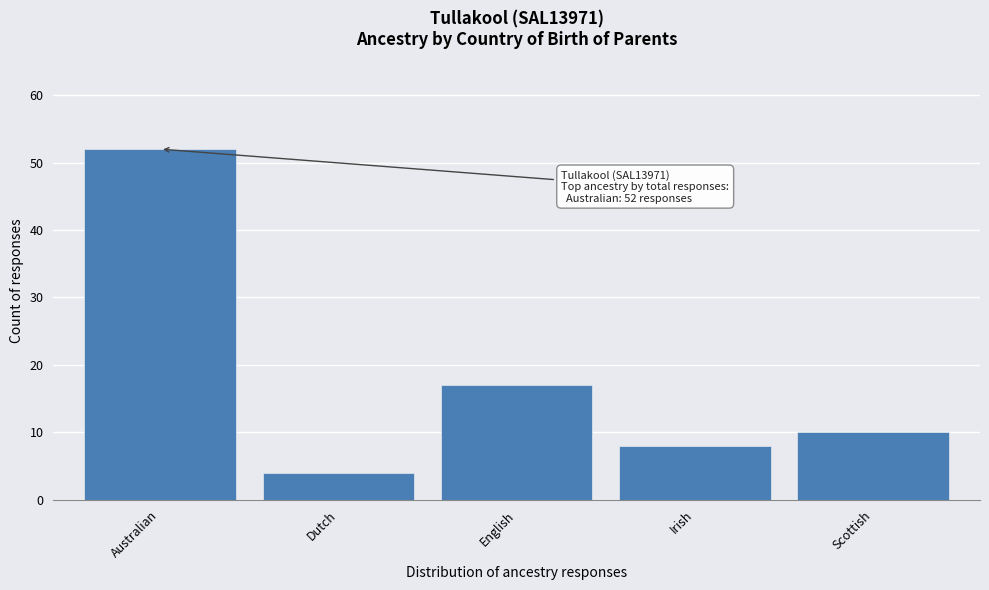

Reading left to right, list all the values displayed in this chart.

Australian=52	Dutch=4	English=17	Irish=8	Scottish=10